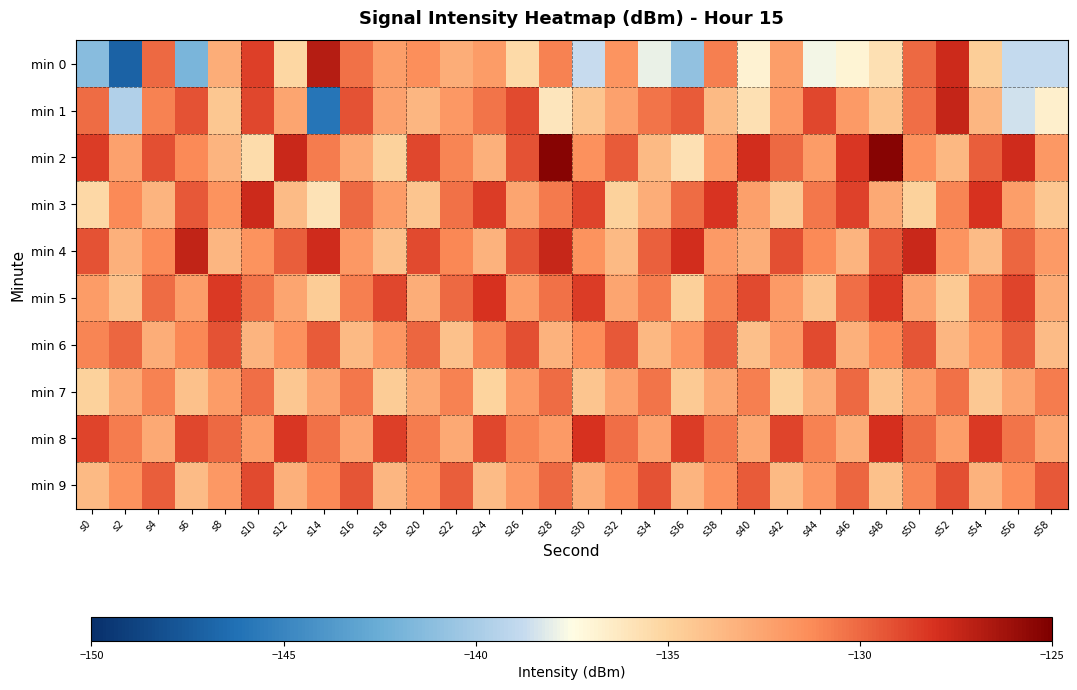

What is the spread (max minus min) of values at s42?

6.1